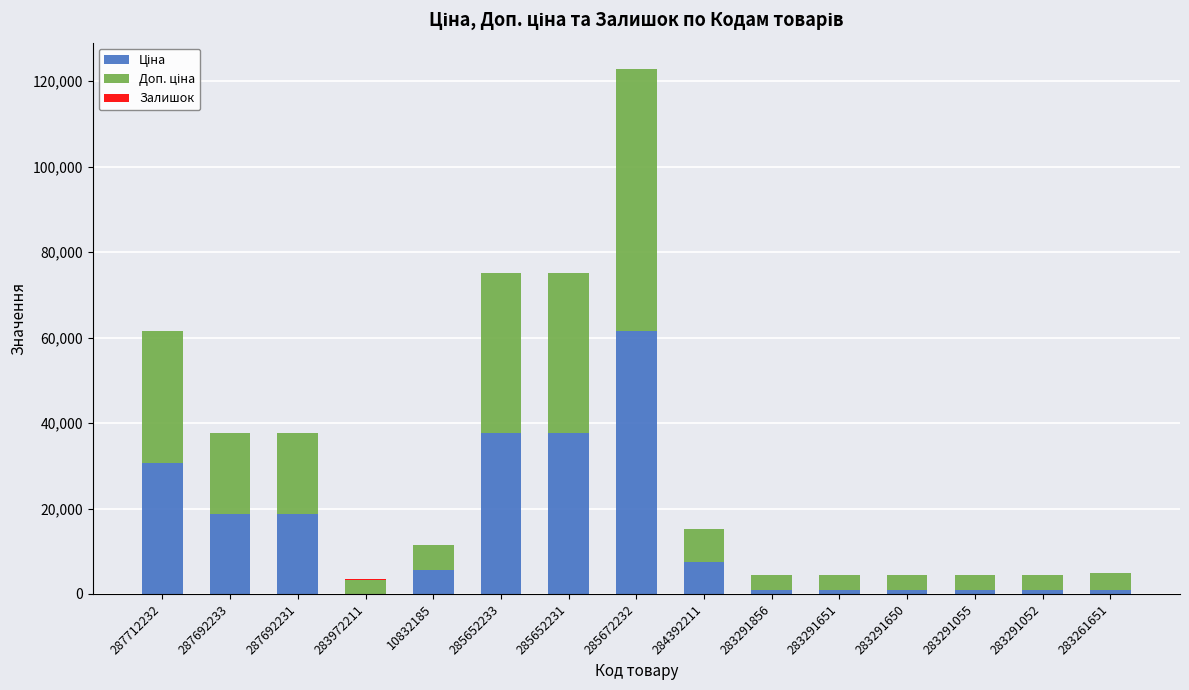

At which category is the sum across all series the highest?

285672232